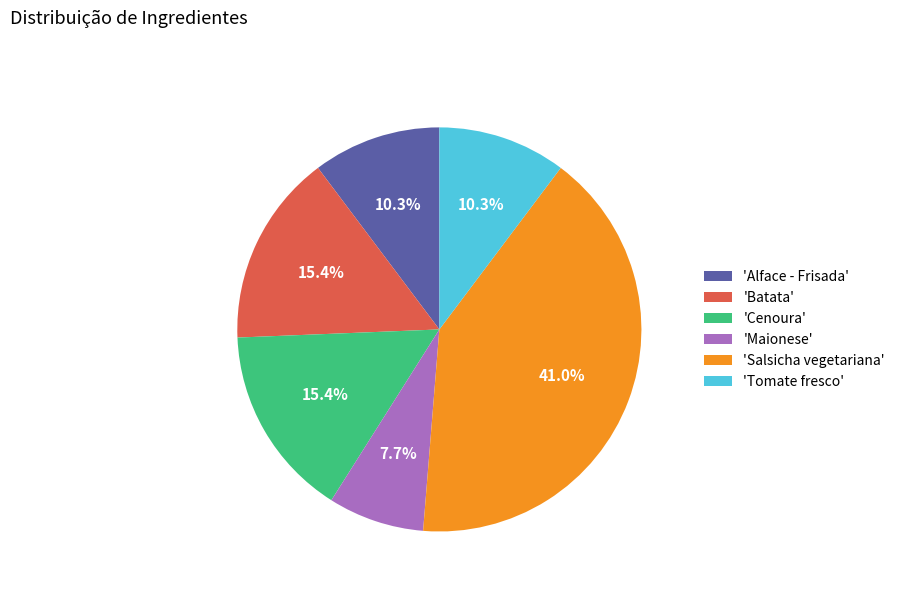

How many slices are in this pie chart?

6